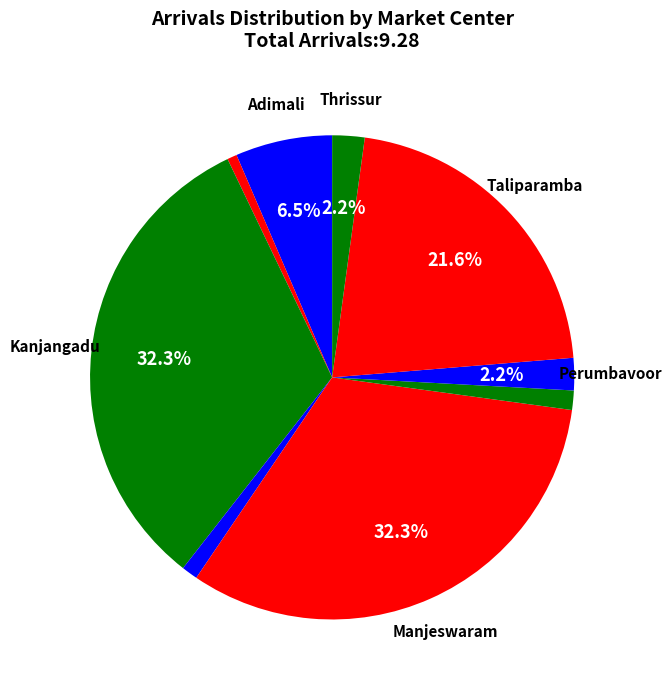

Count the number of slices in the pie.

9